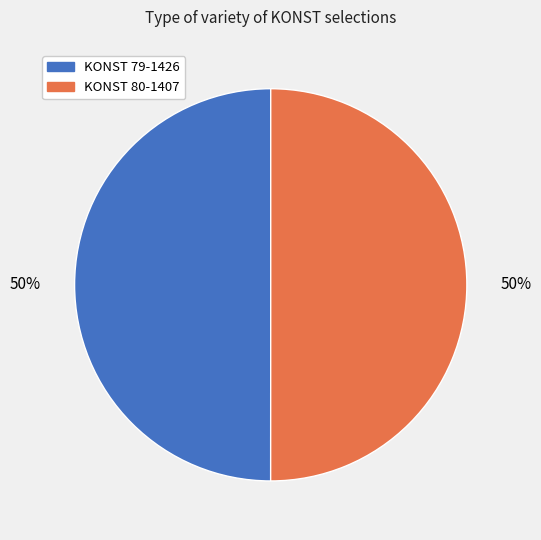

What percentage is the KONST 79-1426 slice, to the nearest percent?

50%